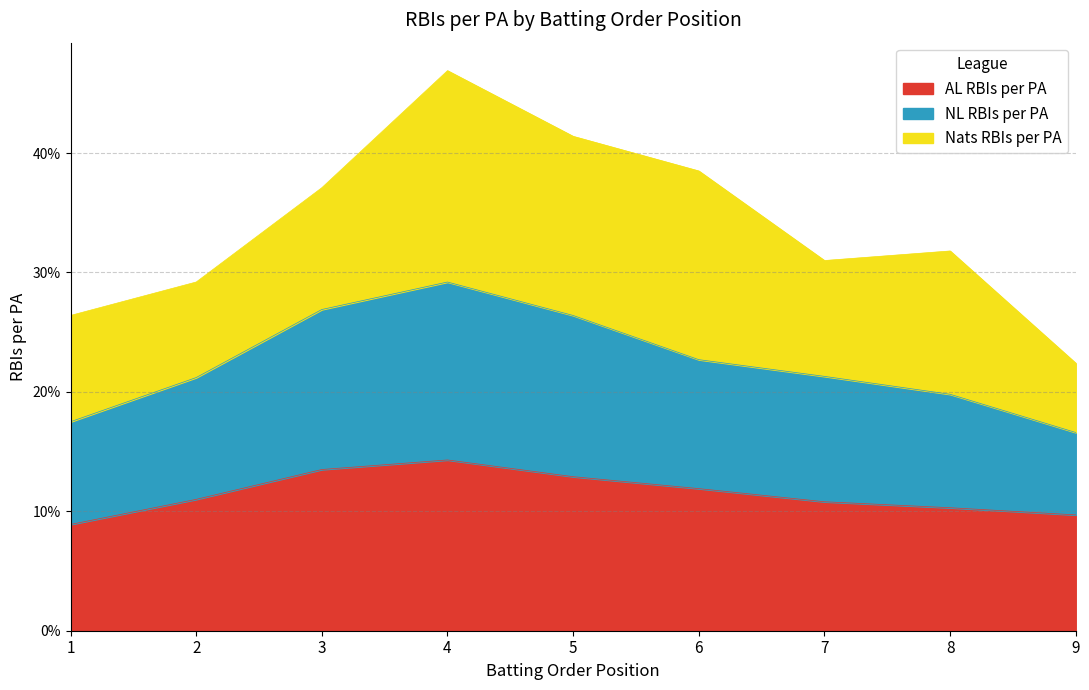

True or false: NL RBIs per PA has more than 1 points higher than both neighbors.

False